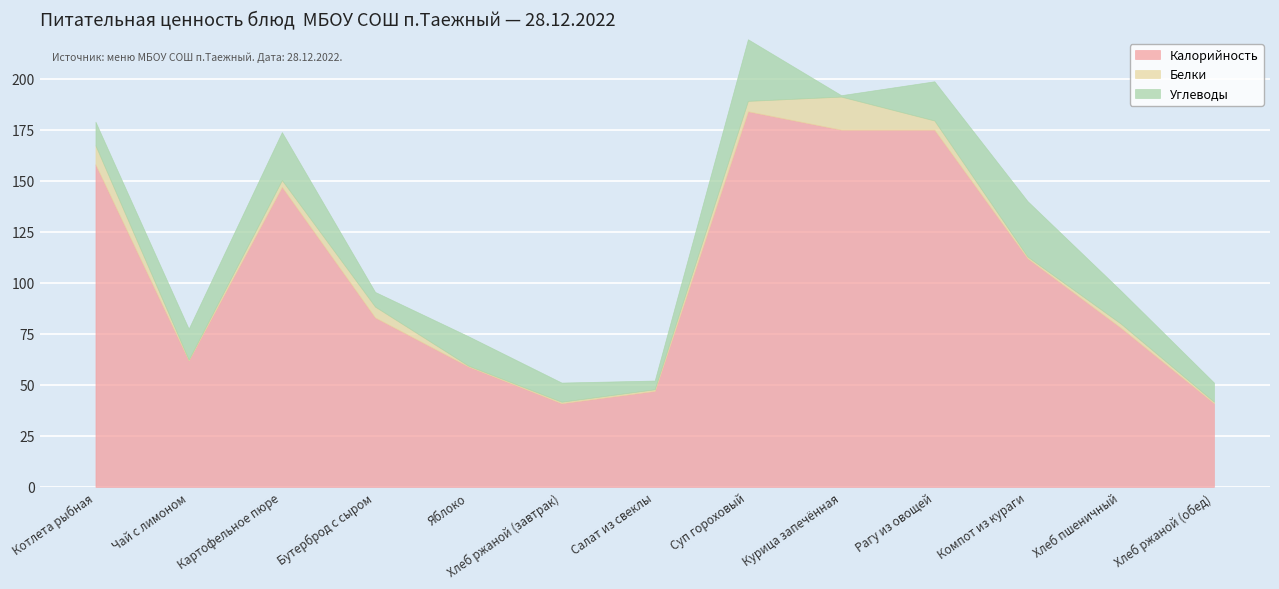

True or false: Углеводы and Калорийность cross at least once.

False